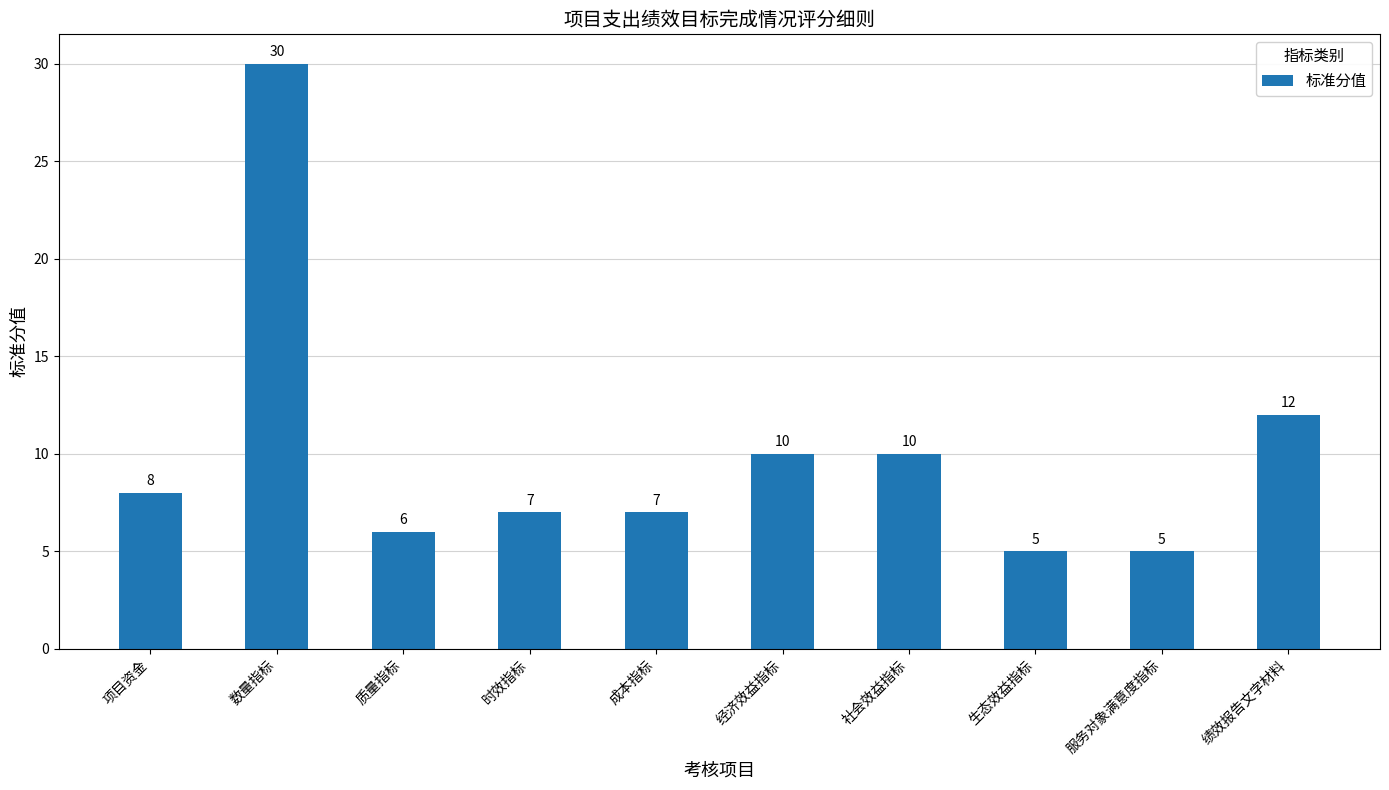

What is the smallest value displayed?

5